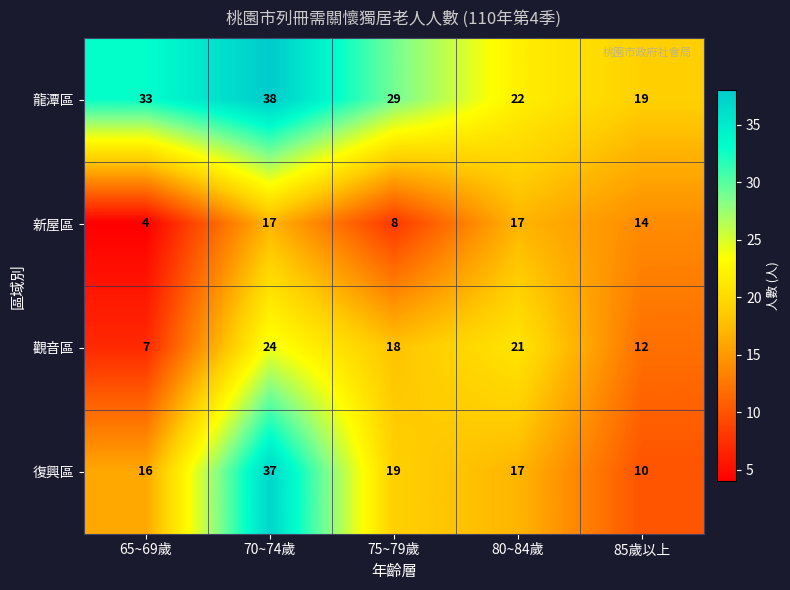

What is the smallest value displayed?

4